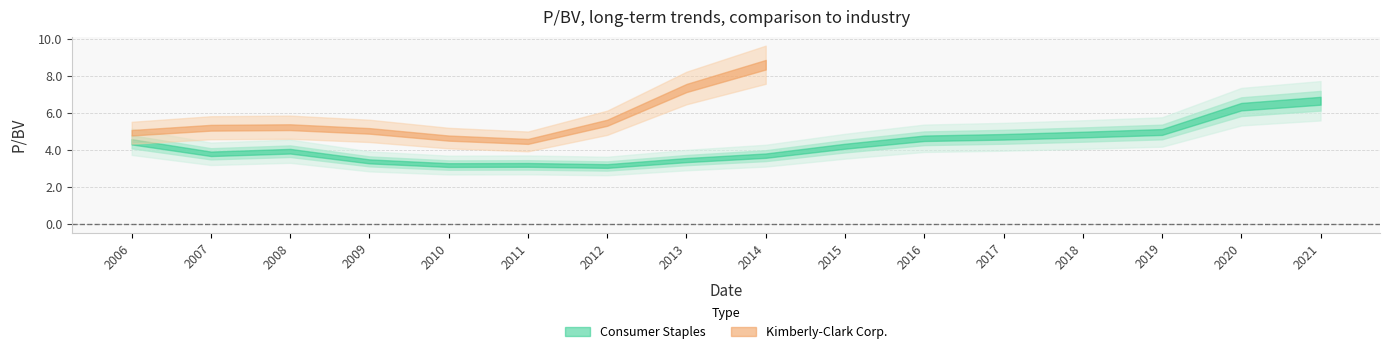

Does the chart display data point markers on the line(s)?

No